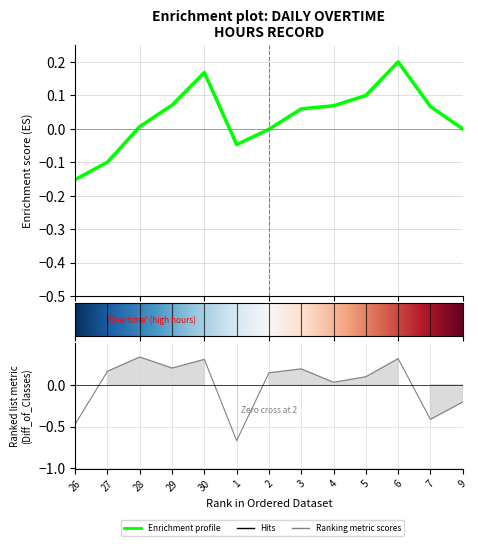

What is the greatest value displayed?

0.3